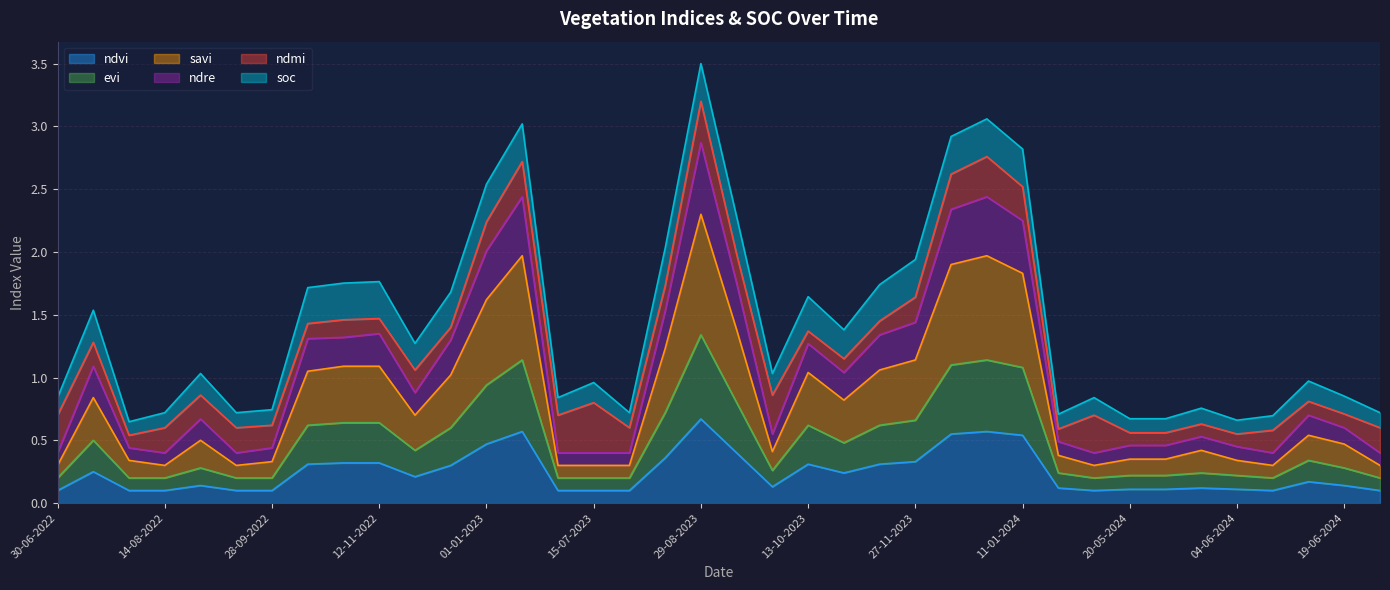

Does the chart display data point markers on the line(s)?

No